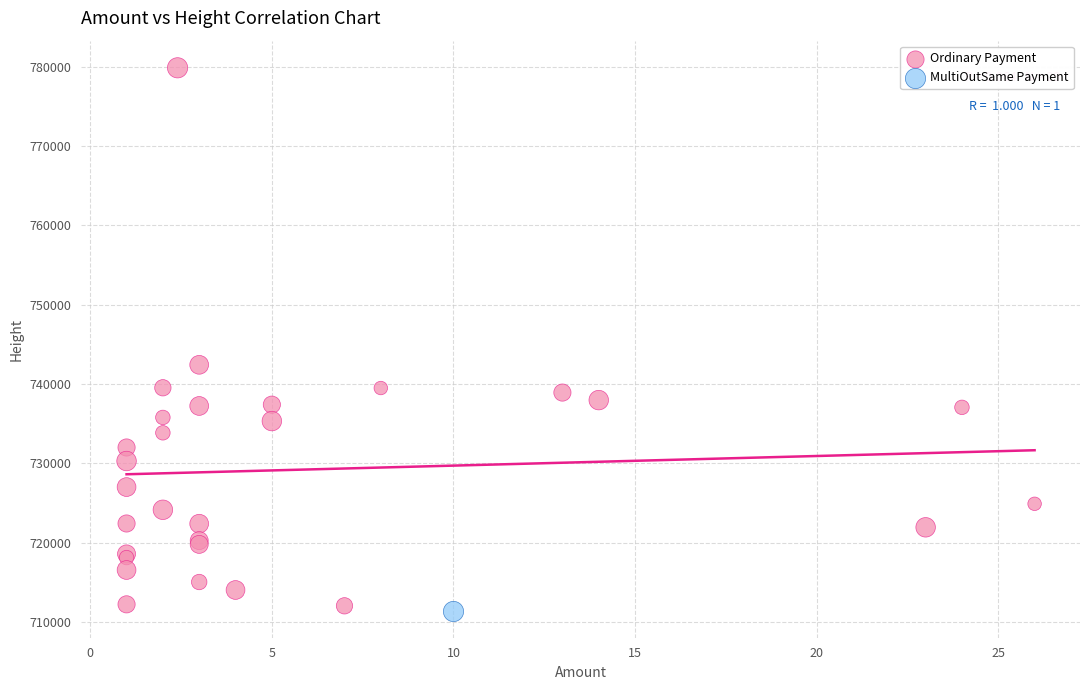

What are all the series names shown in the legend?

Ordinary Payment, MultiOutSame Payment